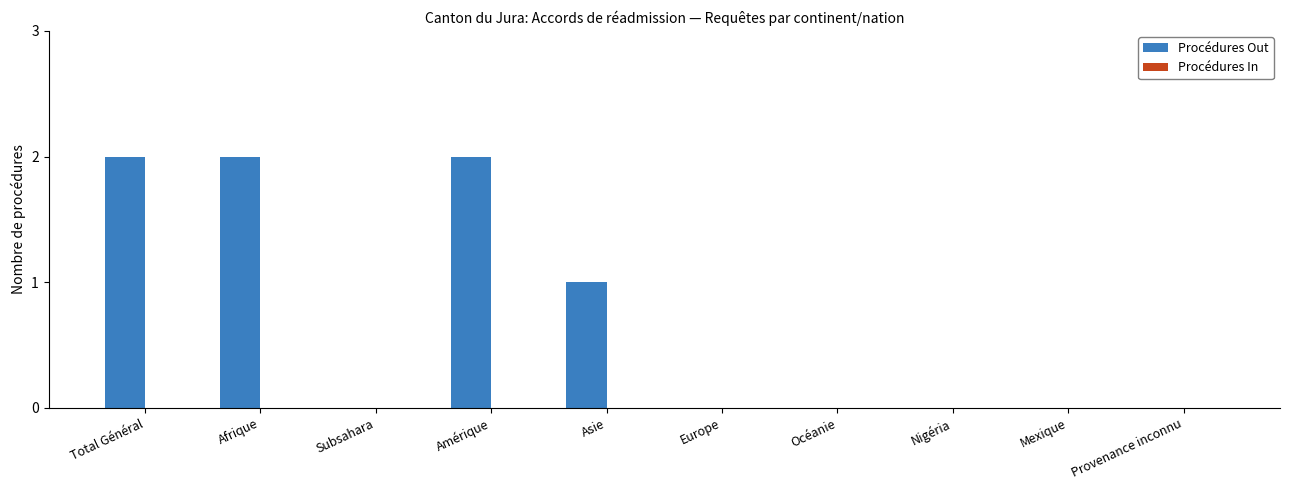

What is the sum of the values at Asie and Afrique?

3